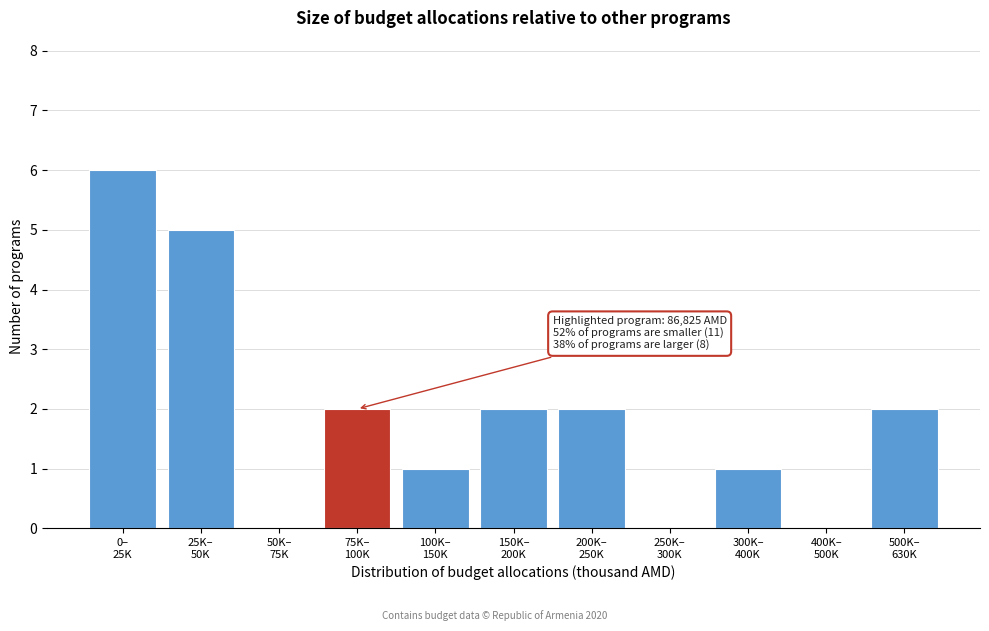

What is the maximum value shown in the chart?

6